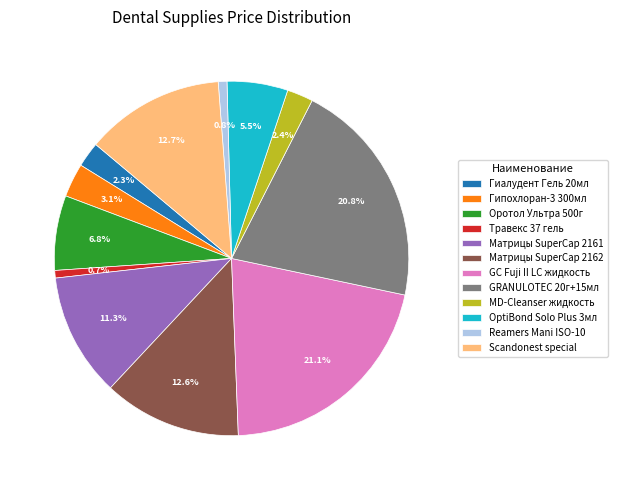

Between MD-Cleanser жидкость and Reamers Mani ISO-10, which is larger?

MD-Cleanser жидкость